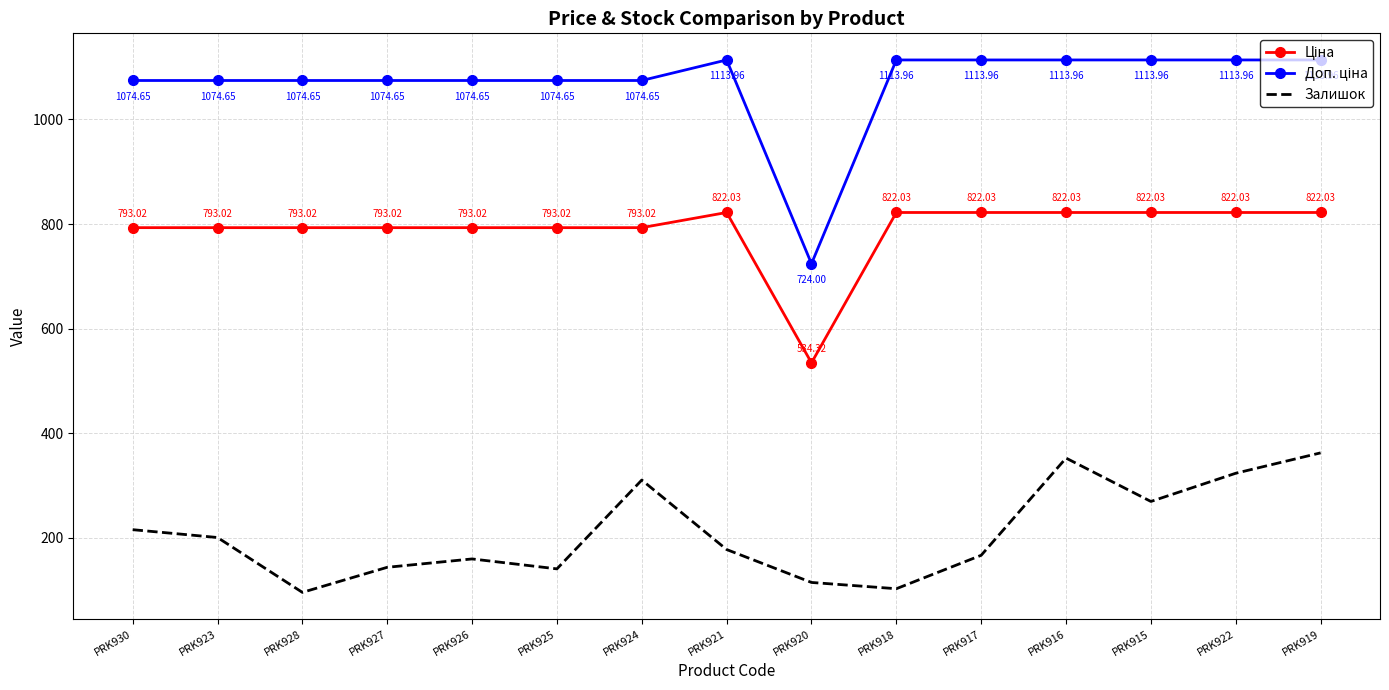

List the labels in order of Залишок value, smallest first.

PRK928, PRK918, PRK920, PRK925, PRK927, PRK926, PRK917, PRK921, PRK923, PRK930, PRK915, PRK924, PRK922, PRK916, PRK919